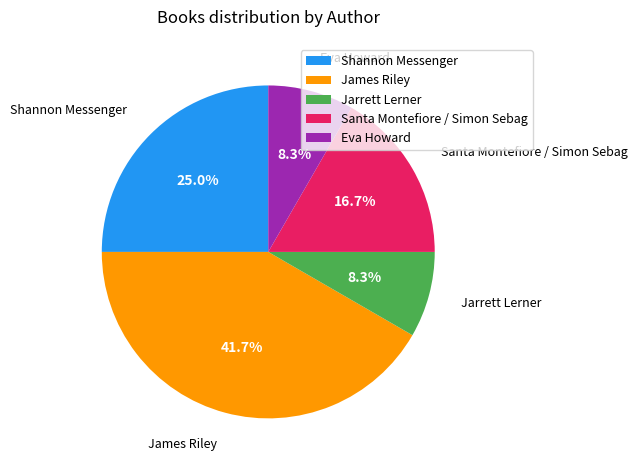

What percentage is the James Riley slice, to the nearest percent?

42%